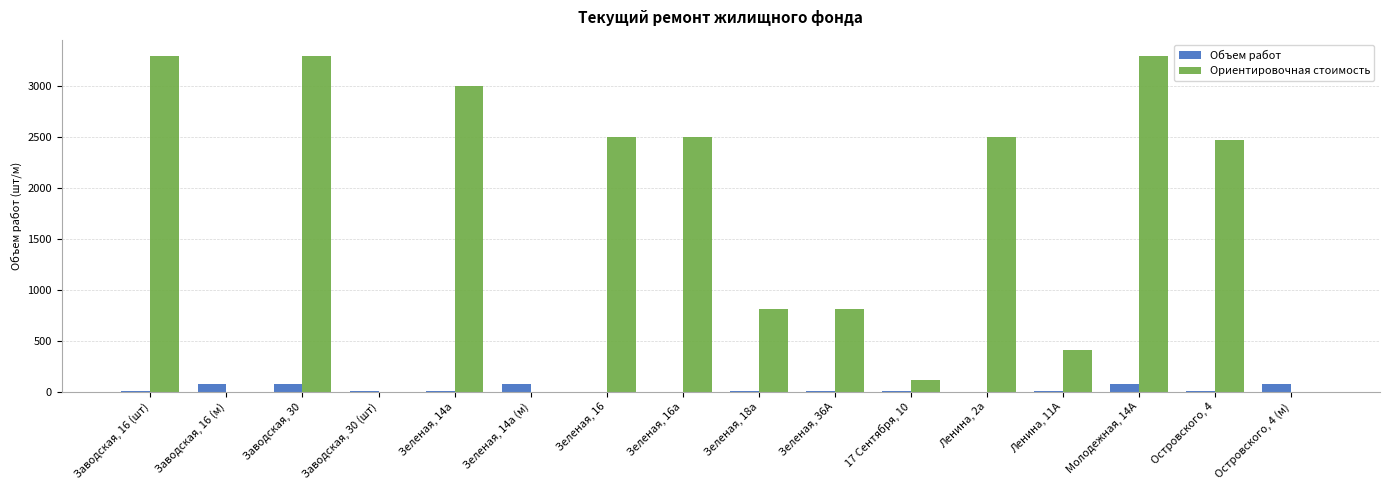

True or false: Объем работ has a value of 4.0 at Заводская, 30 (шт).

True